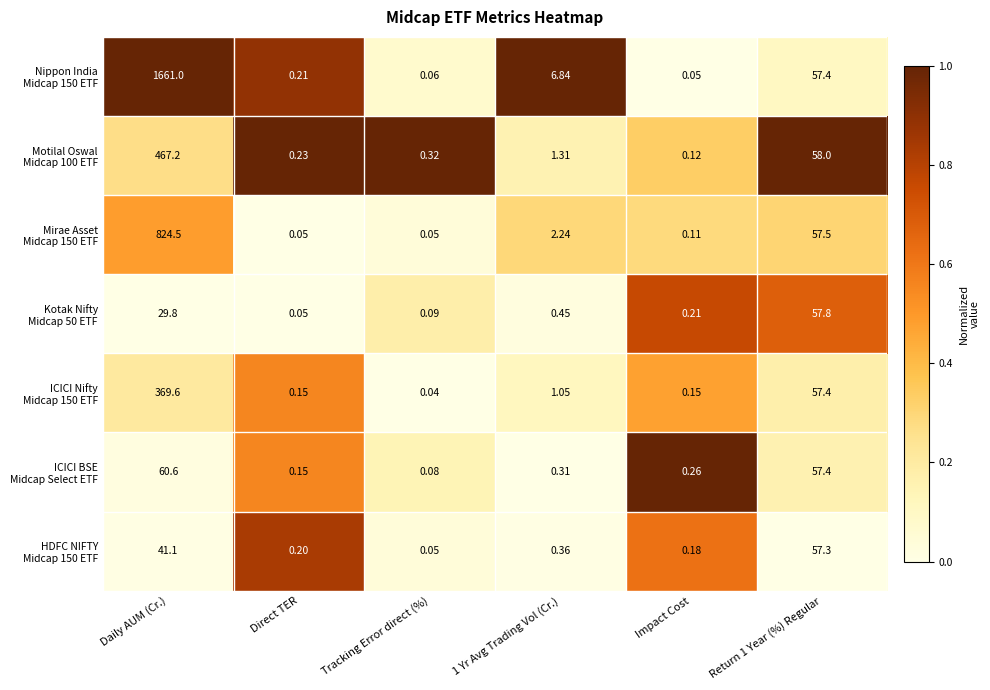

Which label corresponds to the largest value in the chart?

Daily AUM (Cr.)